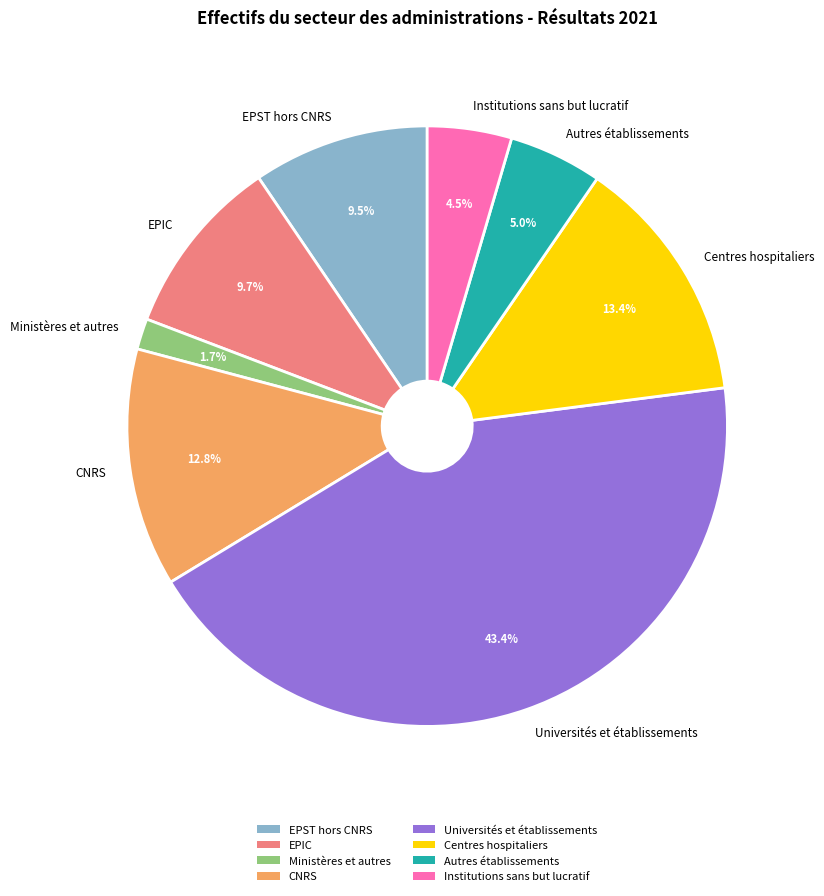

Does Institutions sans but lucratif represent more than half of the total?

No